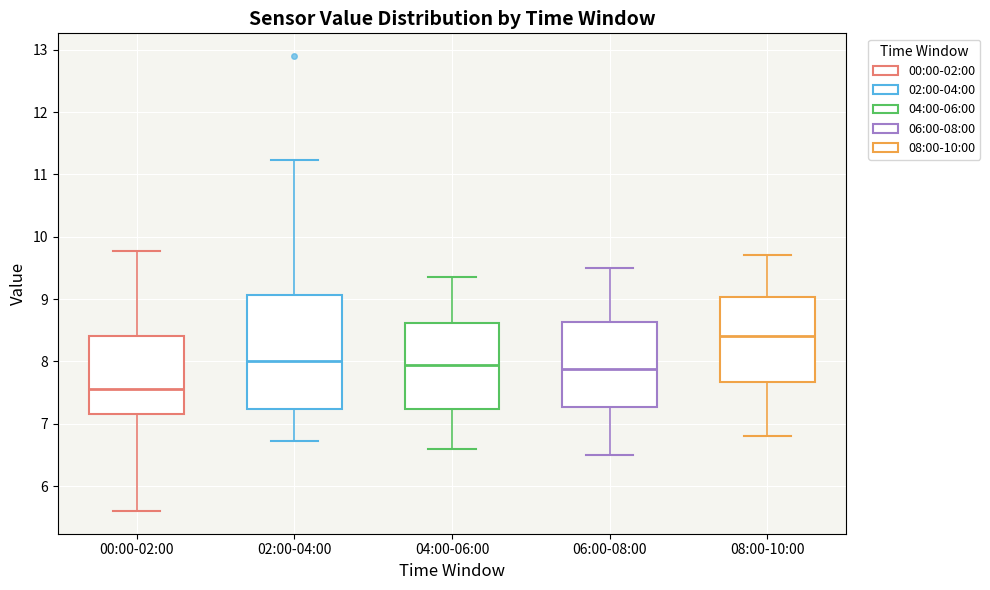

Reading left to right, transcribe this box plot: for each box, give where its median line is, the range the box spans, and where its two whiskers end, as read against the y-axis. The values are not printed on the chart, so give them approximately, as read against the axis.

00:00-02:00: median 7.6, box 7.2 to 8.4, whiskers 5.6 to 9.8
02:00-04:00: median 8.0, box 7.2 to 9.1, whiskers 6.7 to 11.2
04:00-06:00: median 8.0, box 7.2 to 8.6, whiskers 6.6 to 9.4
06:00-08:00: median 7.9, box 7.3 to 8.6, whiskers 6.5 to 9.5
08:00-10:00: median 8.4, box 7.7 to 9.0, whiskers 6.8 to 9.7